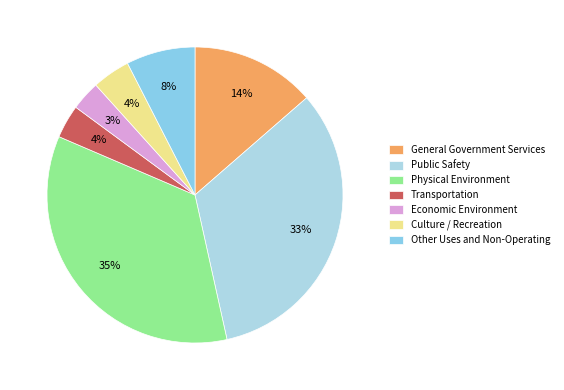

Does Culture / Recreation represent more than half of the total?

No